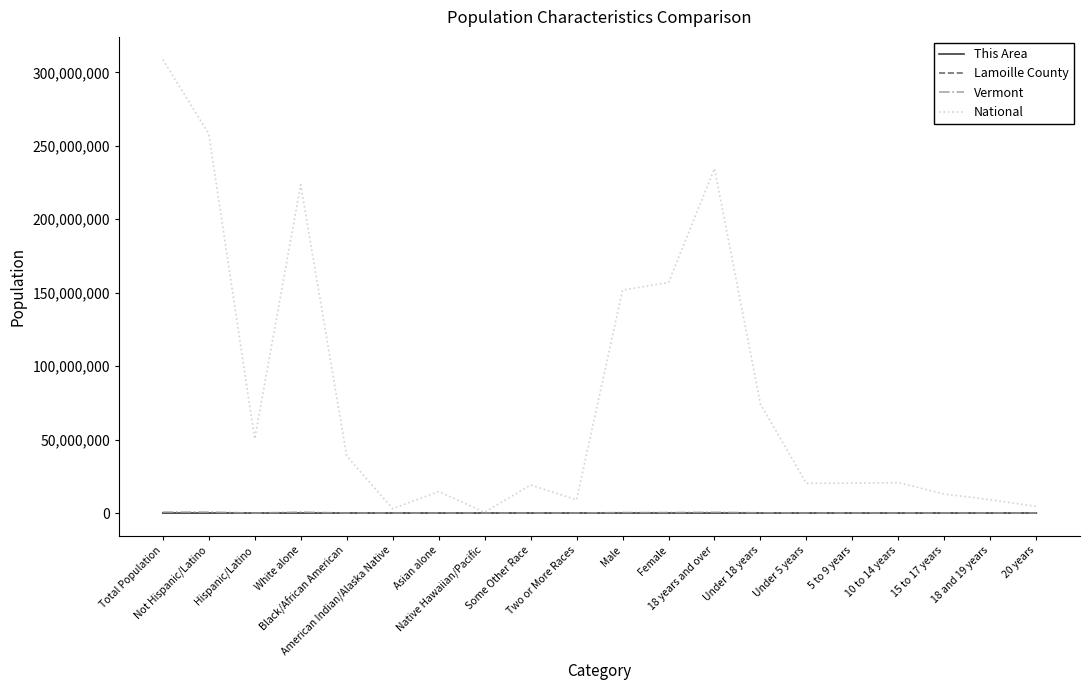

What is the sum of the Lamoille County values at Asian alone and Under 18 years?

5592